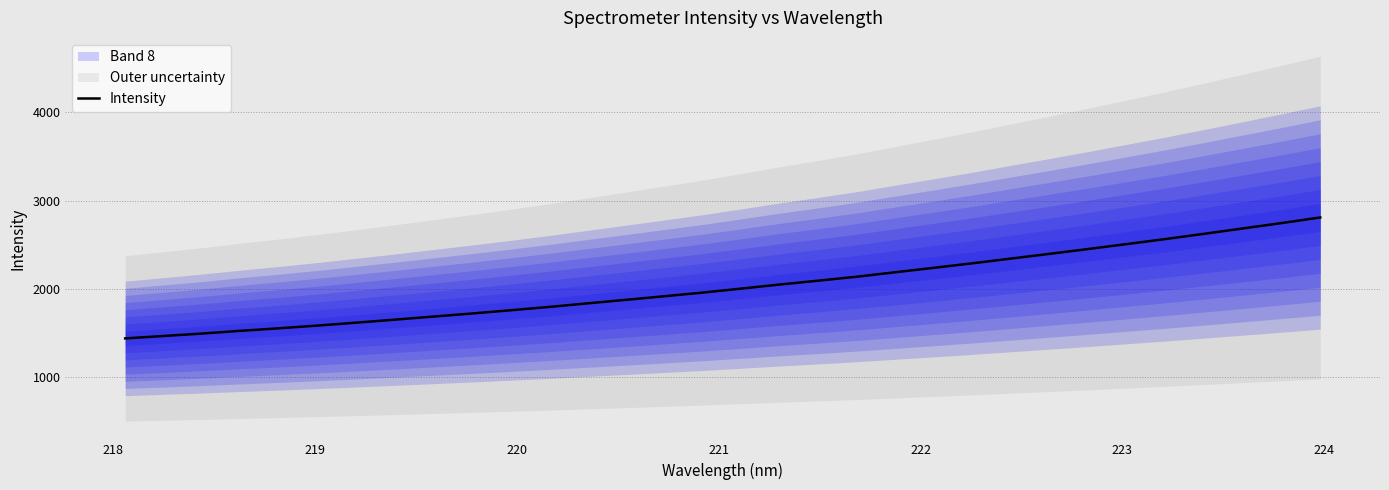

What is the sum of all values?

65049.1